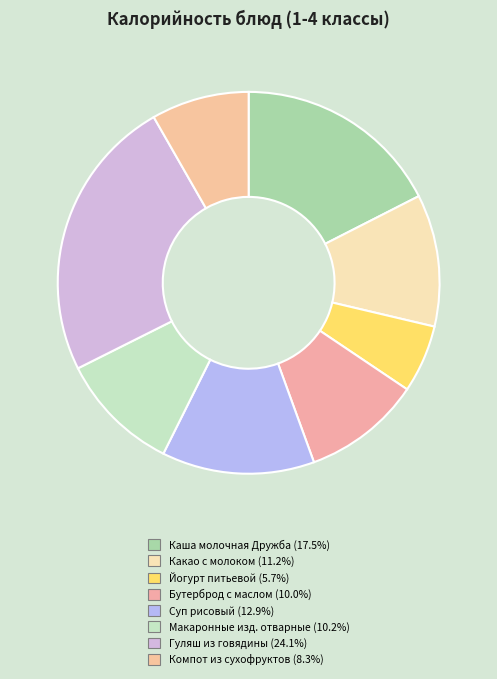

Which category has the smallest portion of the pie?

Йогурт питьевой